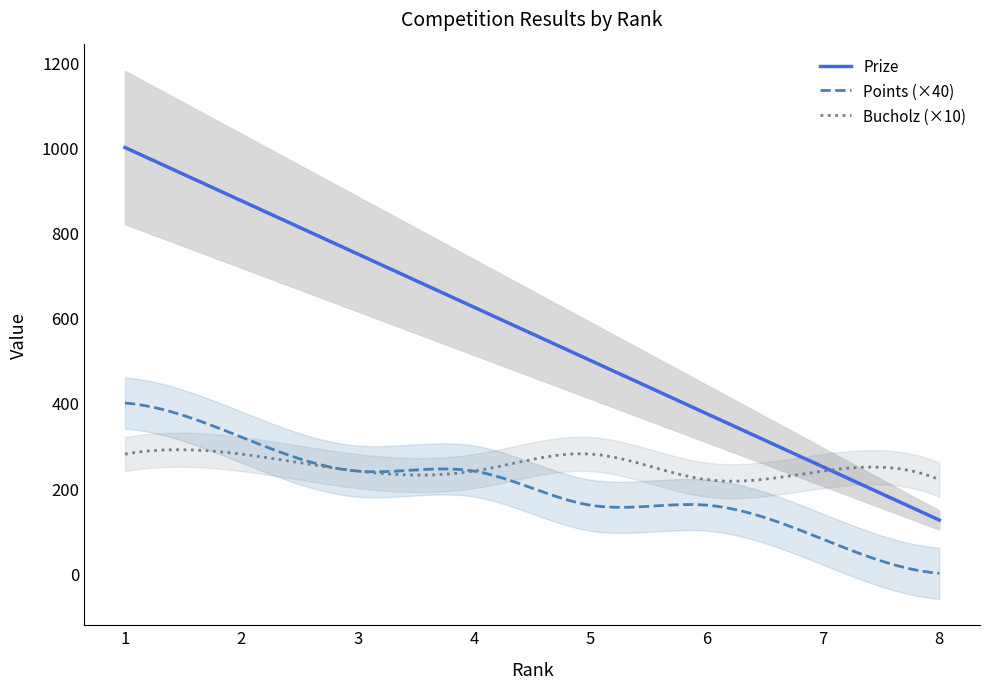

At which label does Bucholz first exceed 24?

1